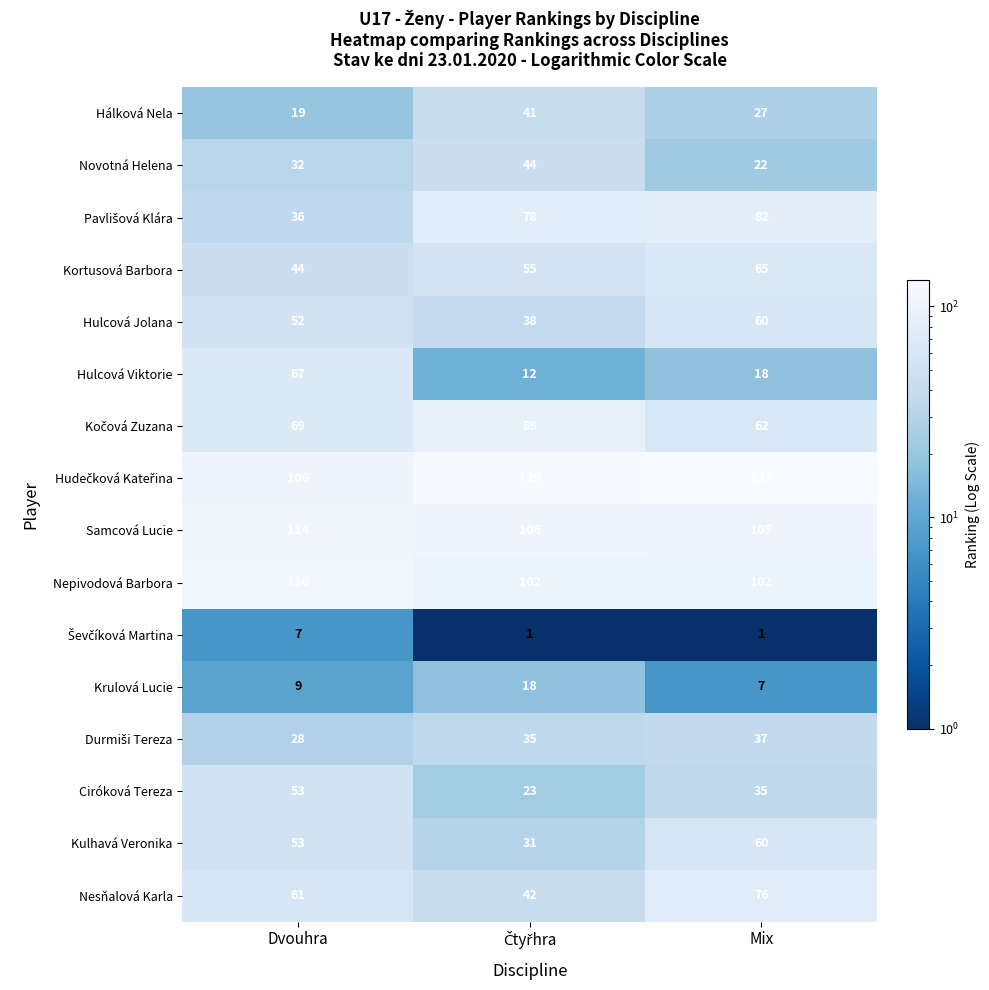

What is the sum of the Nesňalová Karla values at Dvouhra and Mix?

137